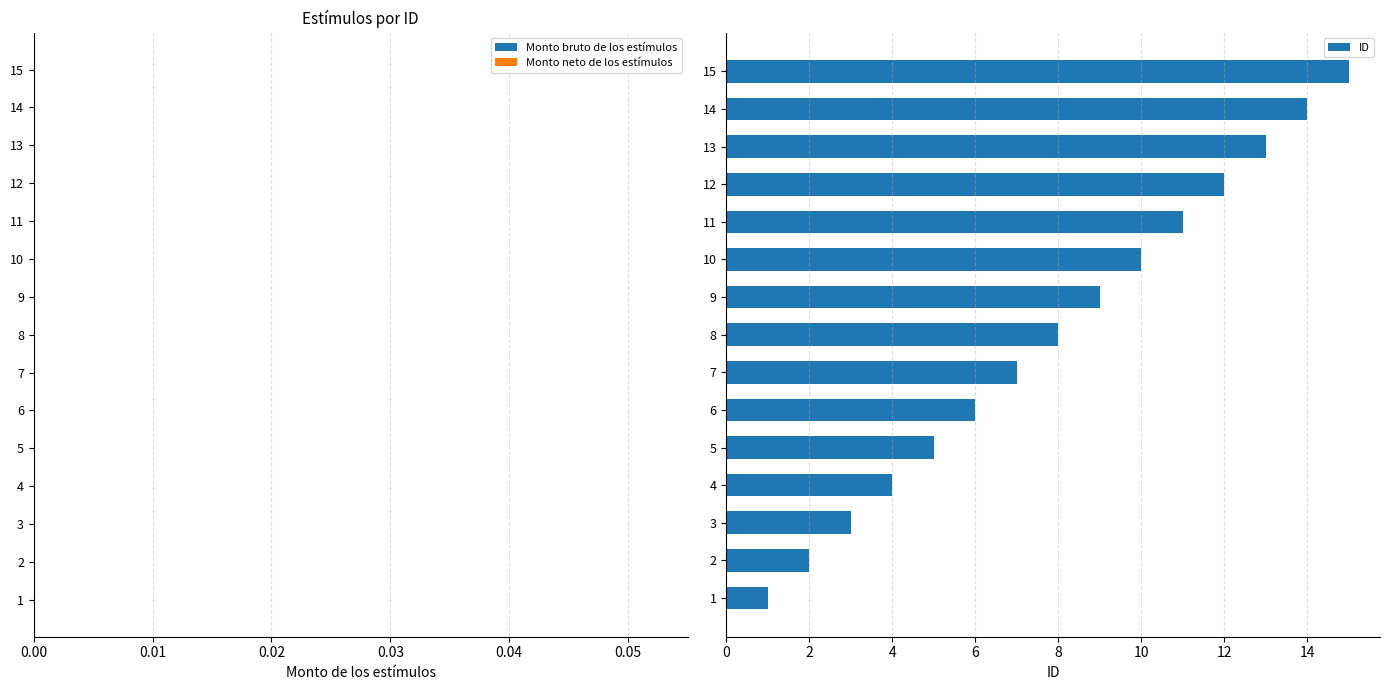

How many bars are there in total?

15